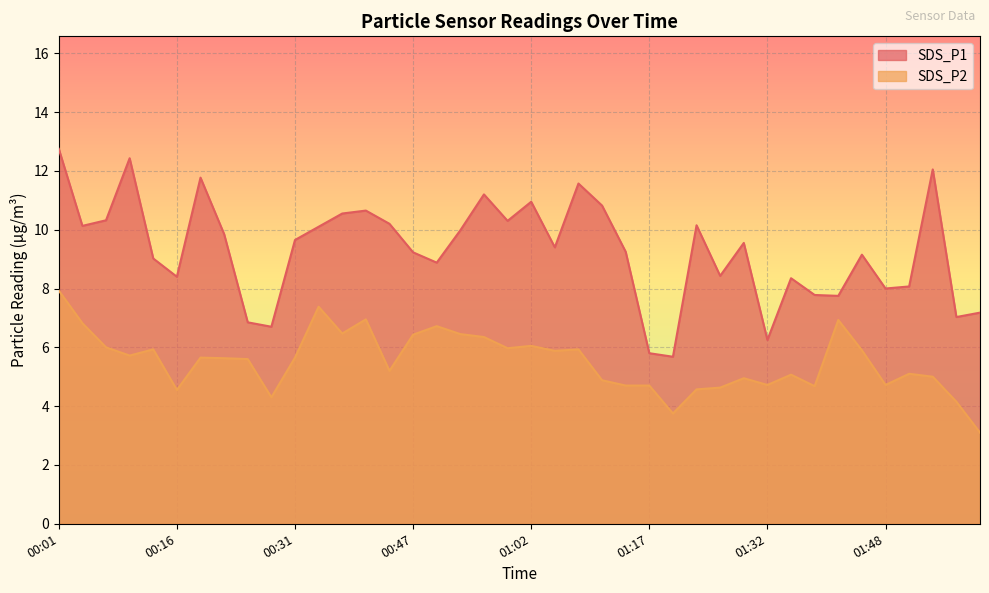

What is the label of the 30th point from the left?

01:29